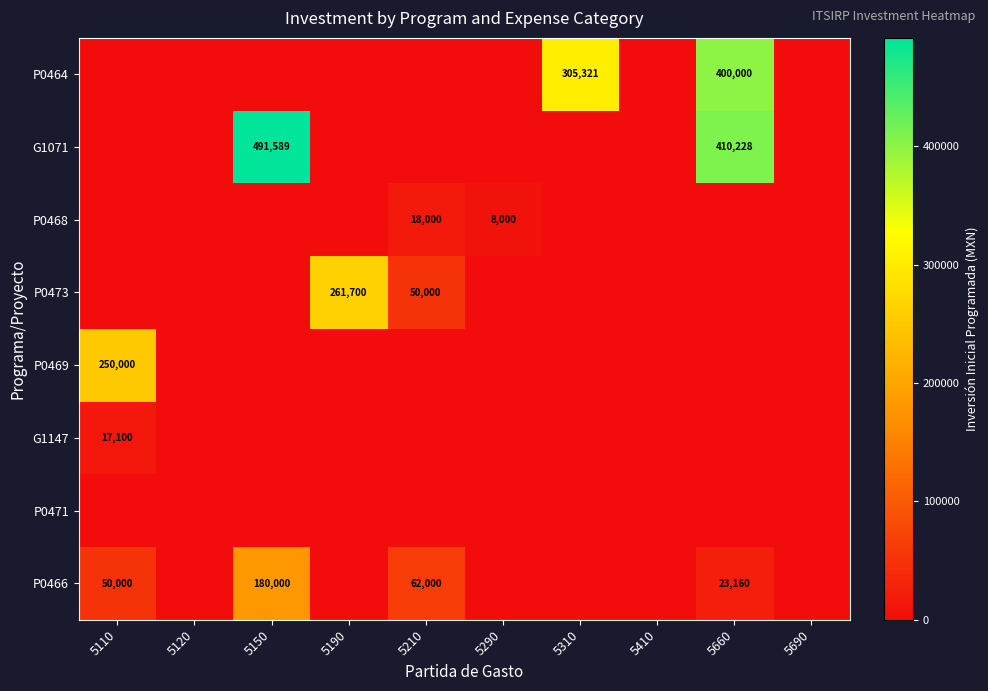

What is the difference between the G1071 values at 5660 and 5150?

81361